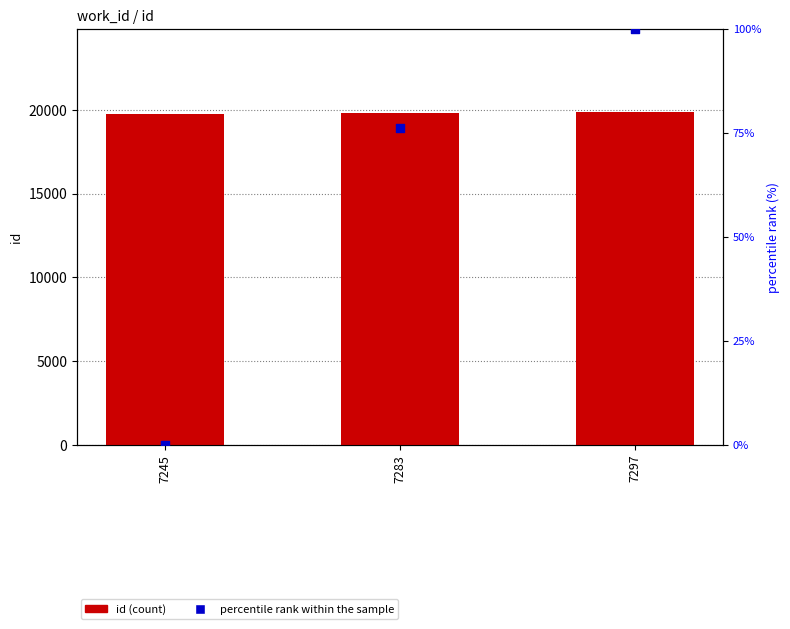

What is the total value across all series at 7245?

19743.0